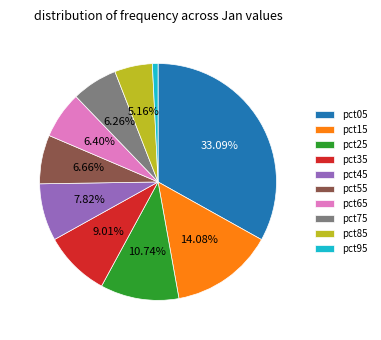

What portion of the pie excludes pct35?

91.0%